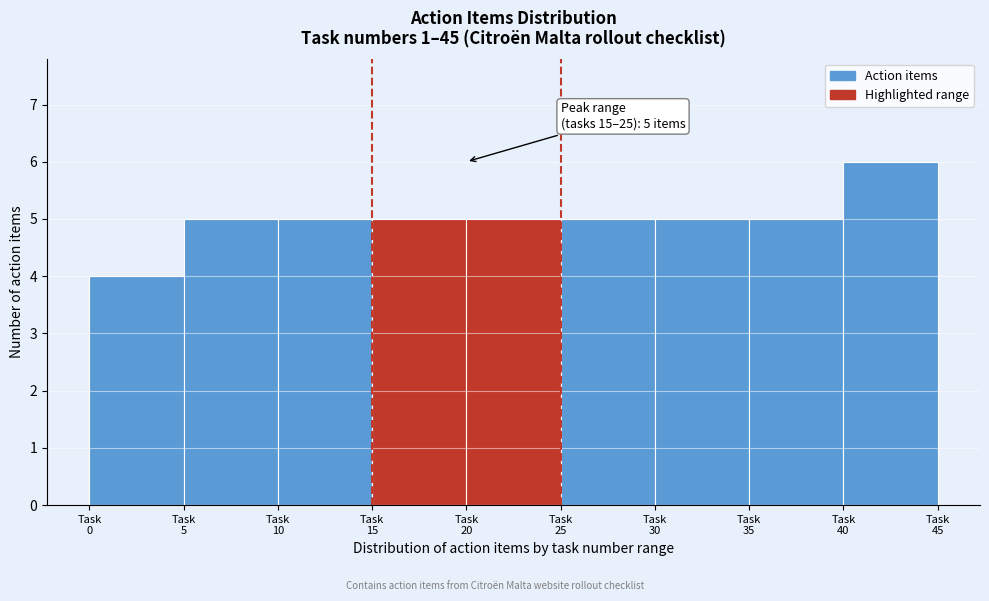

Reading right to left, list all the values displayed in this chart.

6	5	5	5	5	5	5	5	4